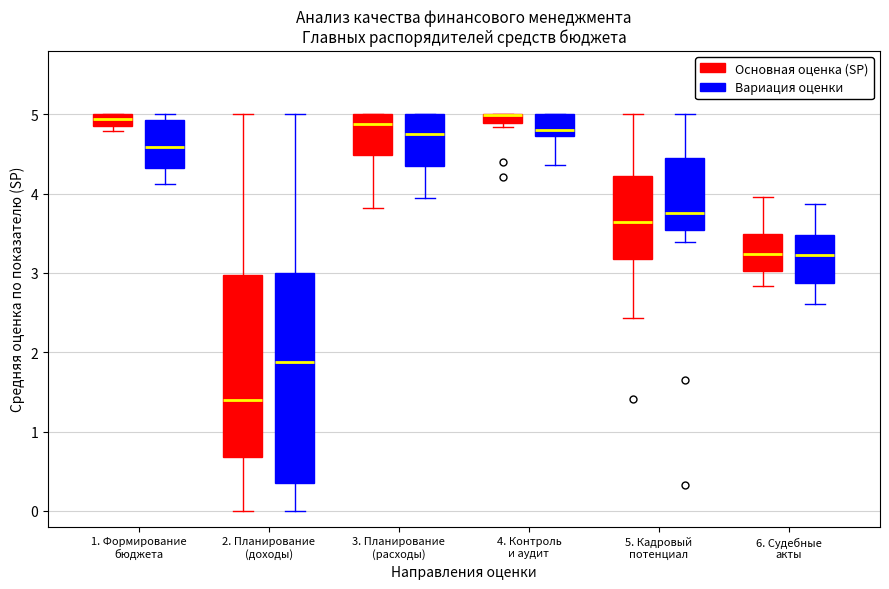

Which box is the tallest, from its lower edge to its upper edge?

2. Планирование (доходы) (Вариация оценки)